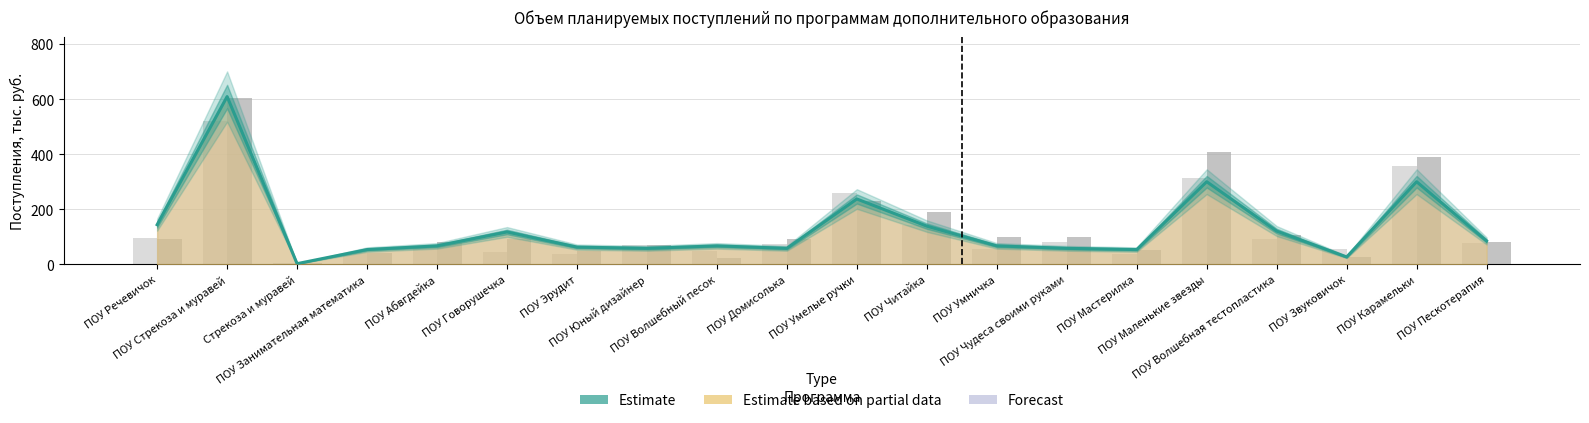

List the labels in order of value, smallest first.

Стрекоза и муравей, ПОУ Звуковичок, ПОУ Занимательная математика, ПОУ Мастерилка, ПОУ Юный дизайнер, ПОУ Домисолька, ПОУ Чудеса своими руками, ПОУ Эрудит, ПОУ Абвгдейка, ПОУ Волшебный песок, ПОУ Умничка, ПОУ Пескотерапия, ПОУ Говорушечка, ПОУ Волшебная тестопластика, ПОУ Читайка, ПОУ Речевичок, ПОУ Умелые ручки, ПОУ Маленькие звезды, ПОУ Карамельки, ПОУ Стрекоза и муравей